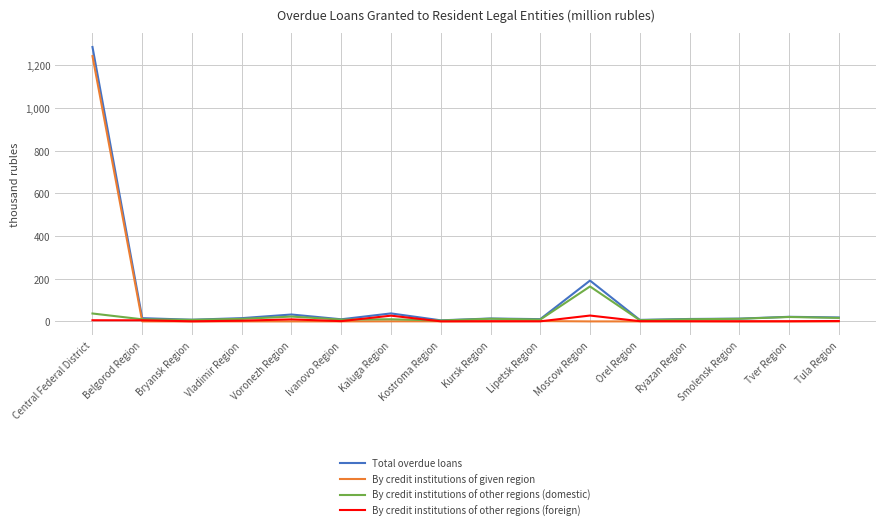

What value does the By credit institutions of other regions (foreign) series have at Bryansk Region?

0.5